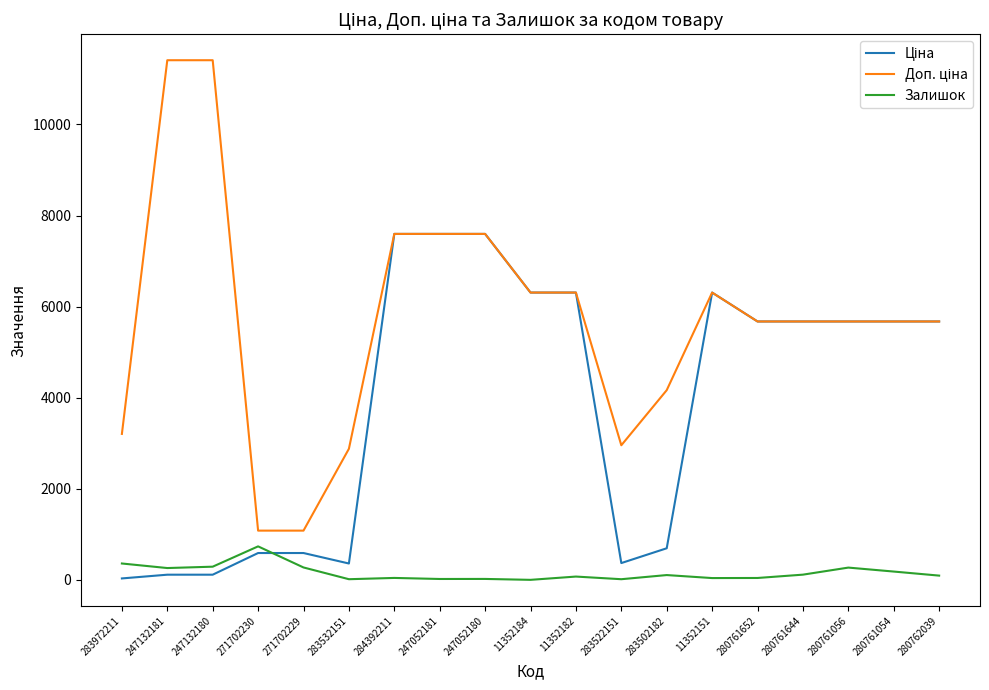

How many lines are shown in the chart?

3